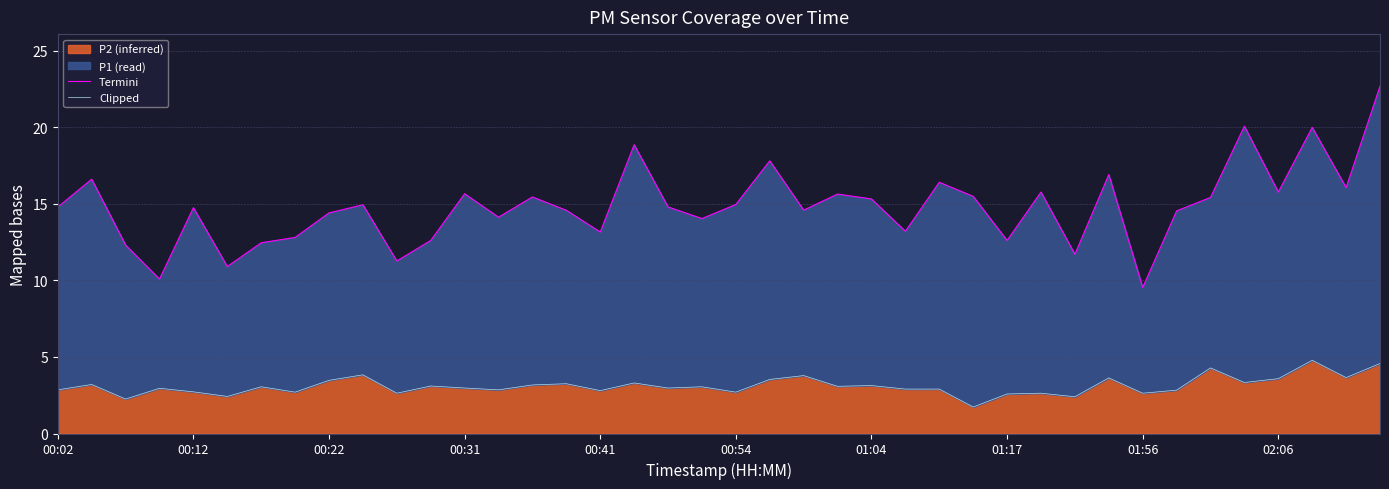

What position from the right is 39?

1